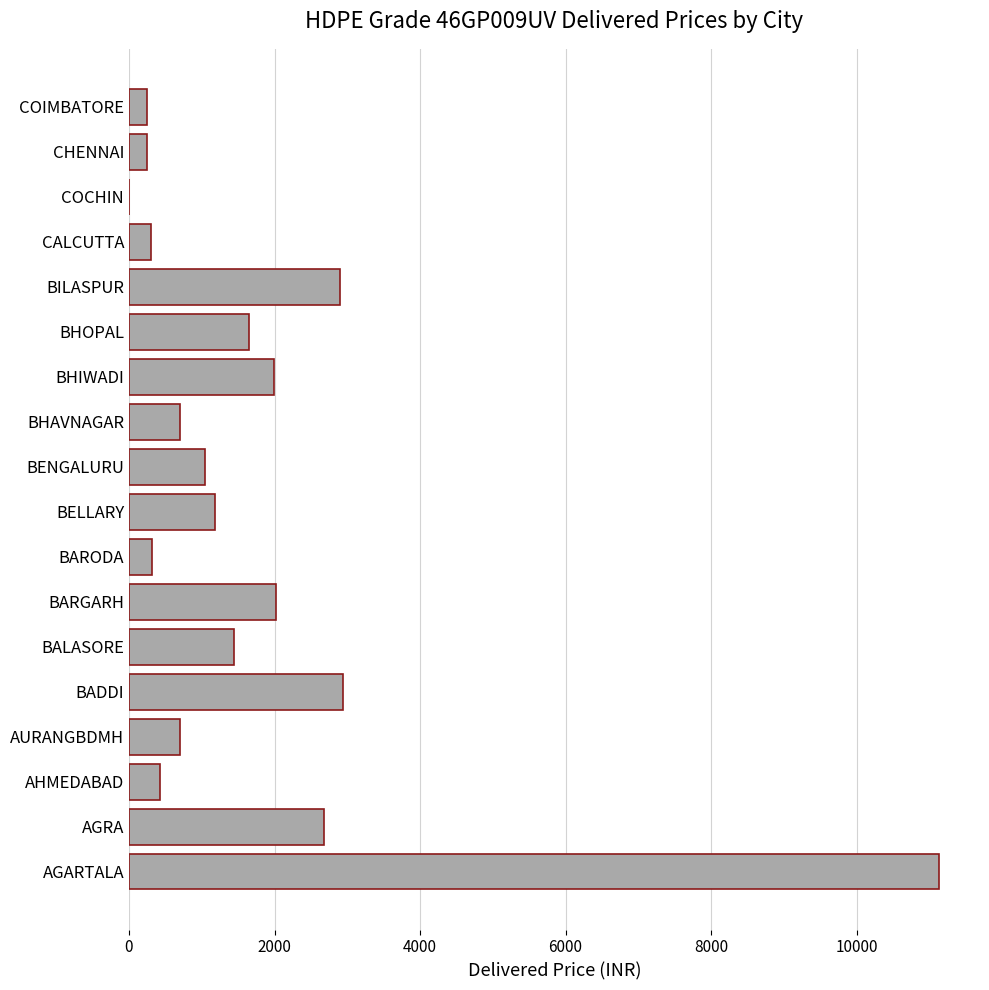

What is the sum of the values at BILASPUR and COCHIN?

2902